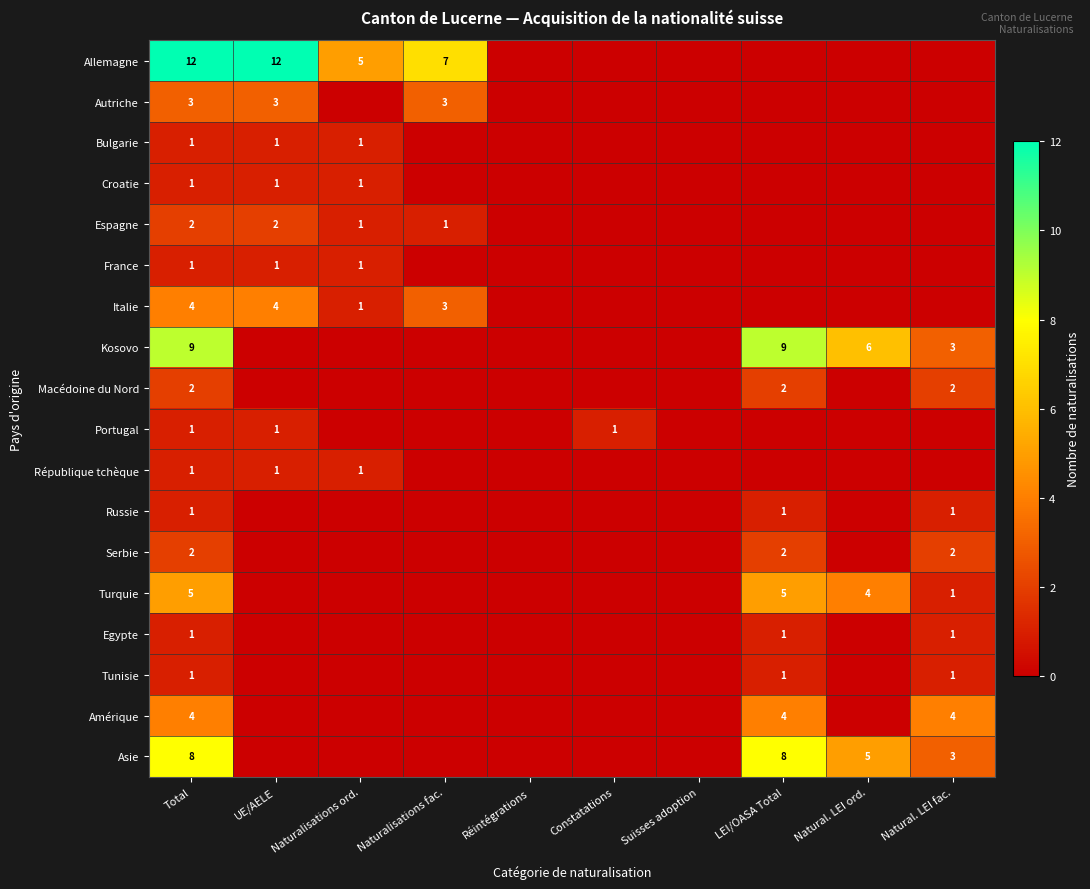

Is it true that Turquie equals 5 at Total?

True